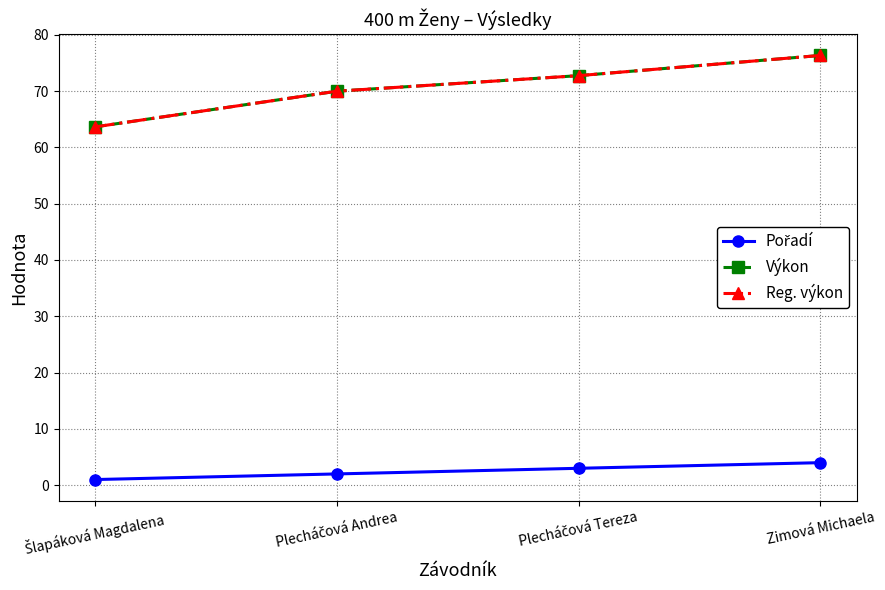

What is the spread (max minus min) of values at Šlapáková Magdalena?

62.6